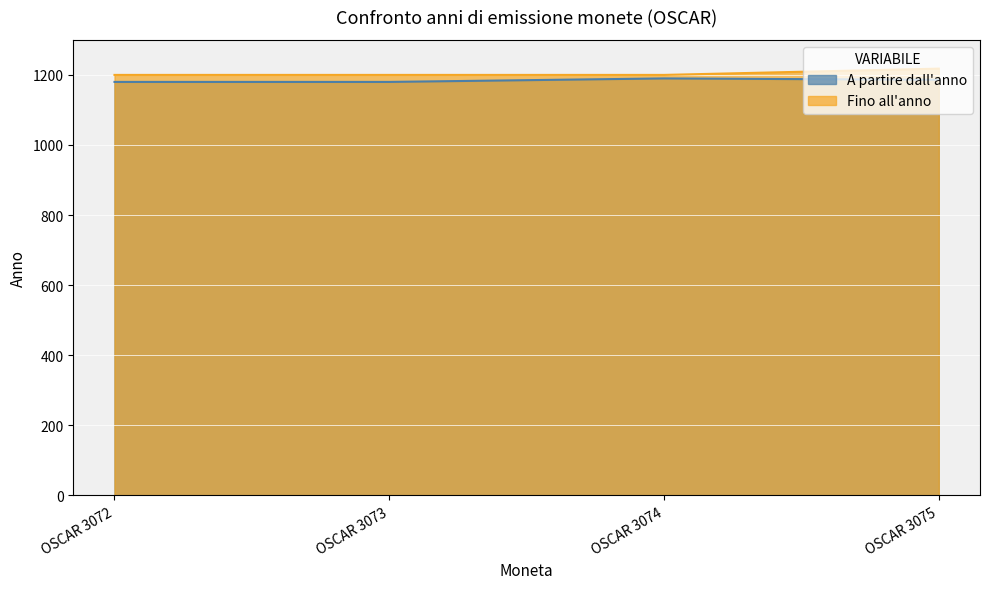

Reading left to right, extract all data points from this chart.

A partire dall'anno: 1180	1180	1190	1186
Fino all'anno: 1200	1200	1200	1218